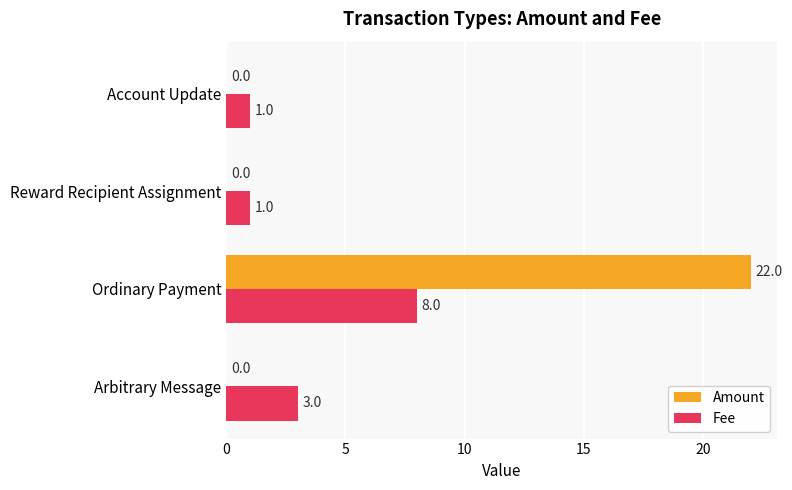

Read the Fee value at Ordinary Payment.

8